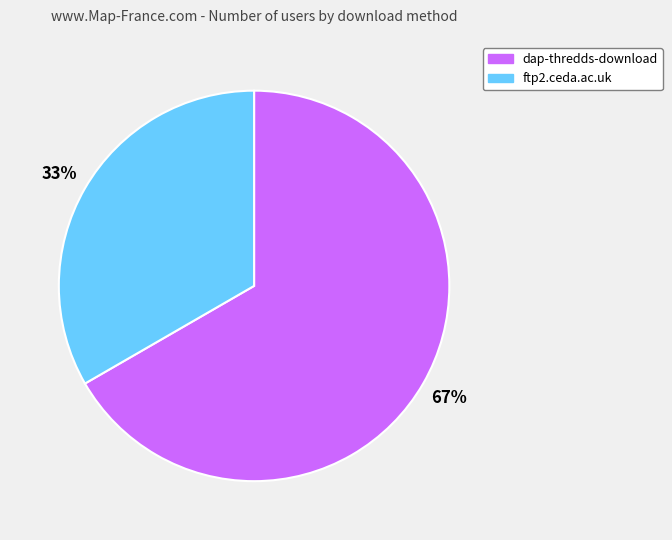

How many segments does this pie chart have?

2